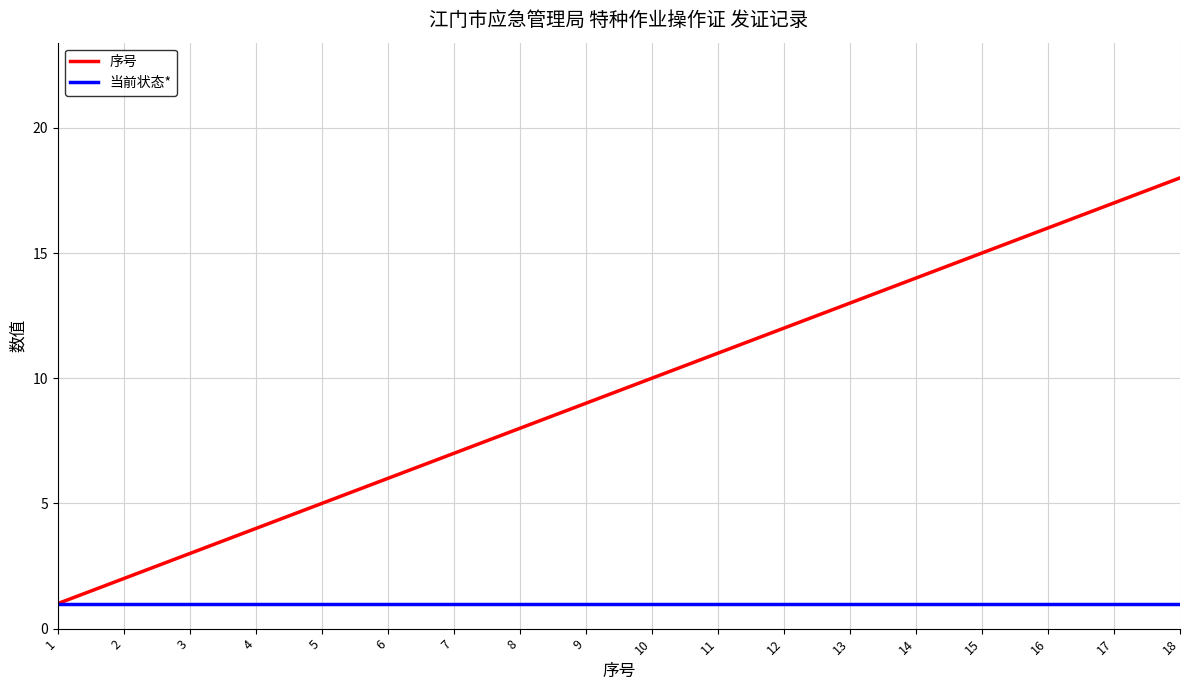

What is the sum of all 序号 values?

171